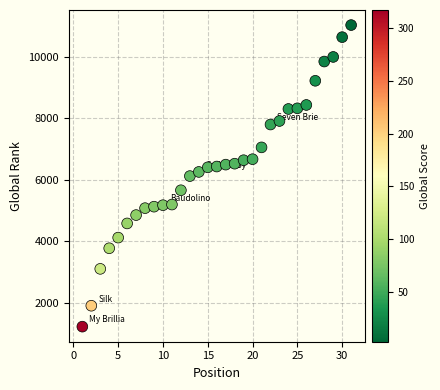

What is the range of X values (max minus min)?

30